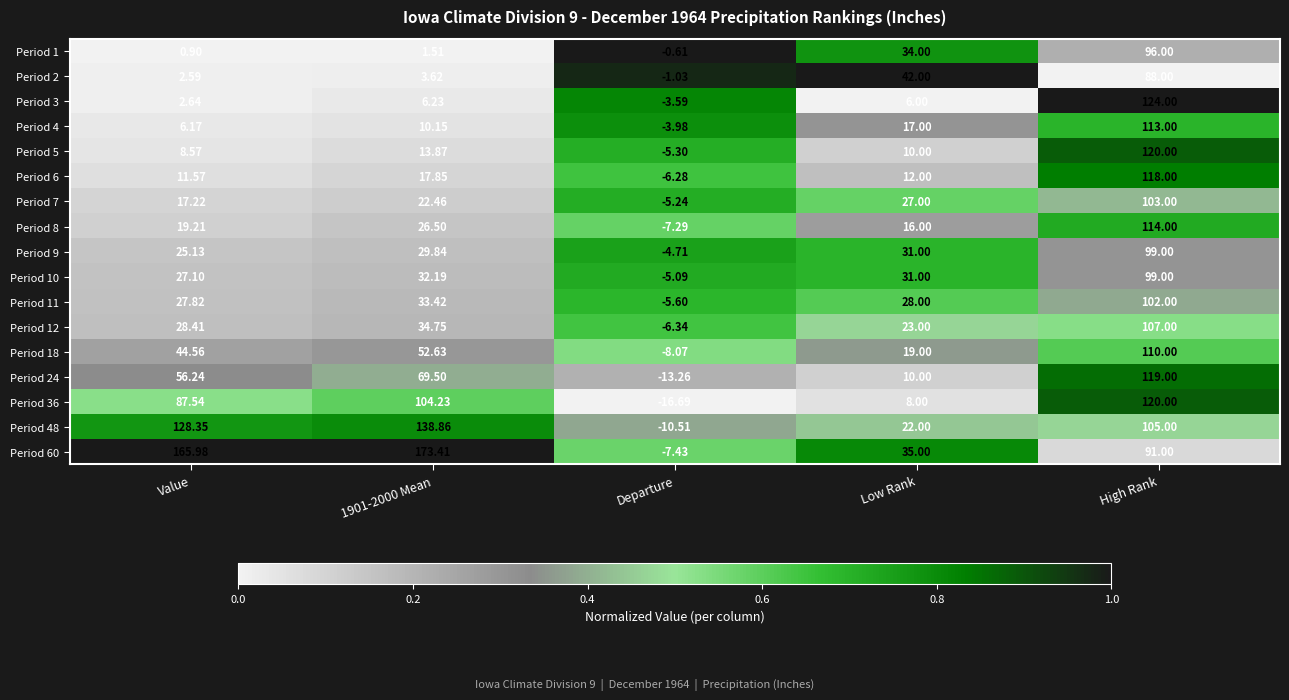

Which category has the highest value in the Period 11 series?

High Rank